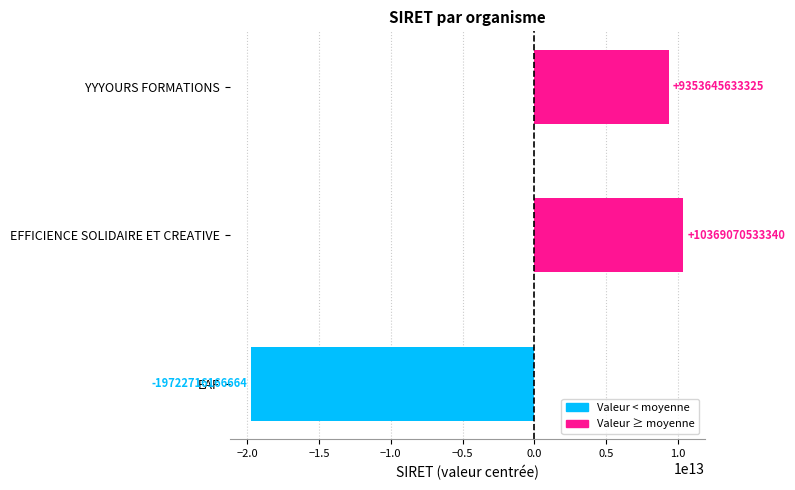

Where is the data nearest to the value -4676822816662?

YYYOURS FORMATIONS